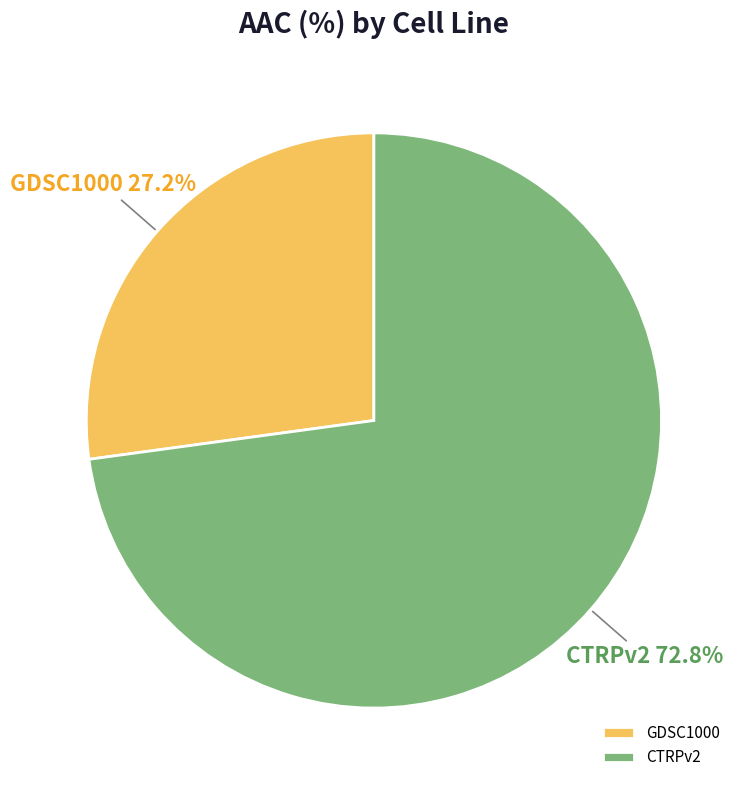

What percentage is the GDSC1000 slice, to the nearest percent?

27%